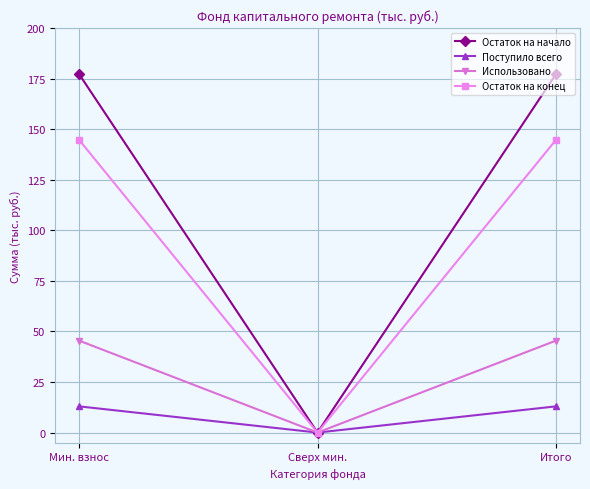

What is the difference between the second highest and minimum values in the Остаток на конец series?

144.8